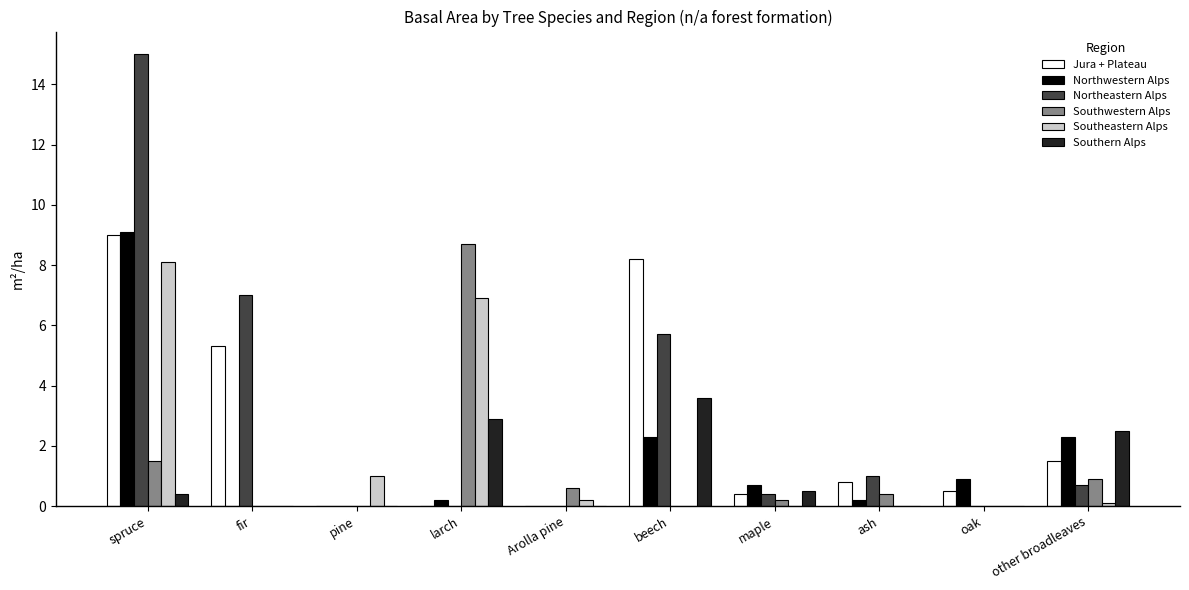

Is the value of Southwestern Alps at beech greater than the value of Northeastern Alps at ash?

No